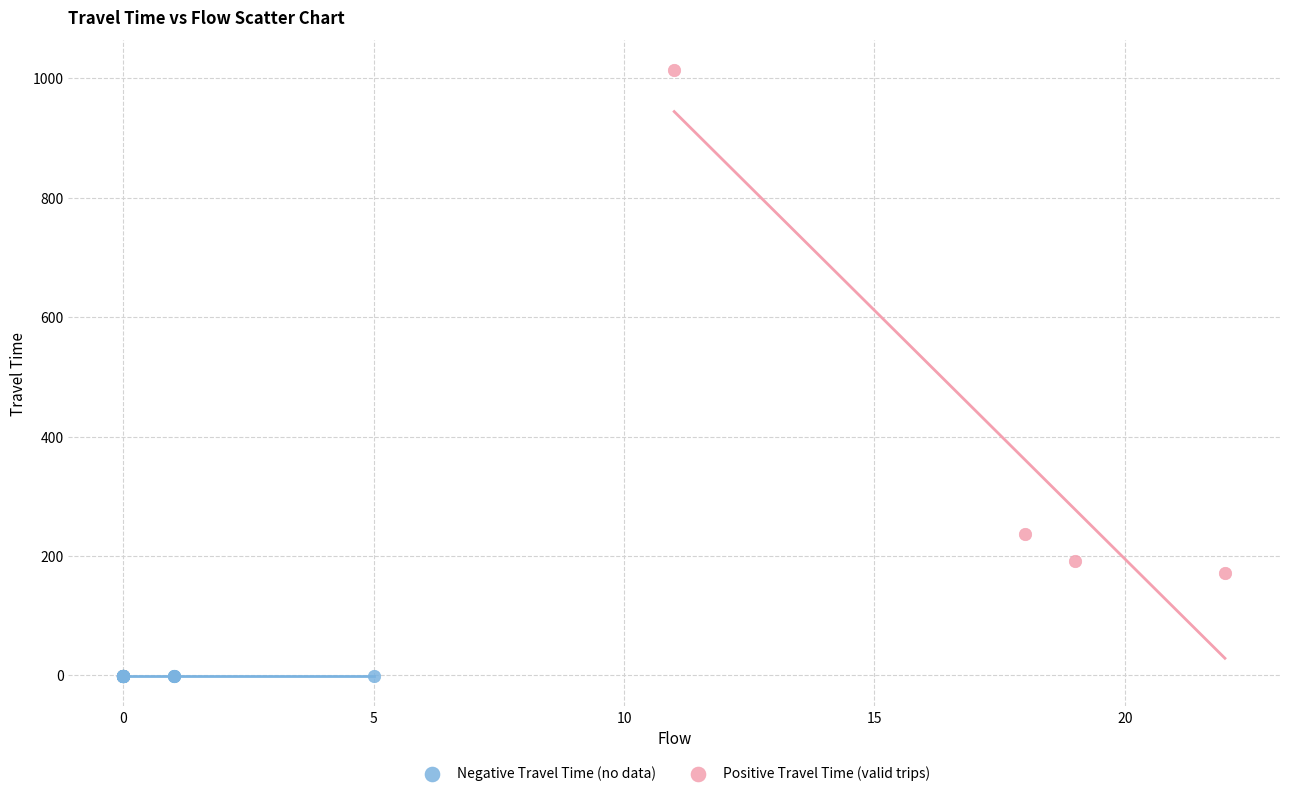

Which series reaches the minimum Y coordinate?

Negative Travel Time (no data)